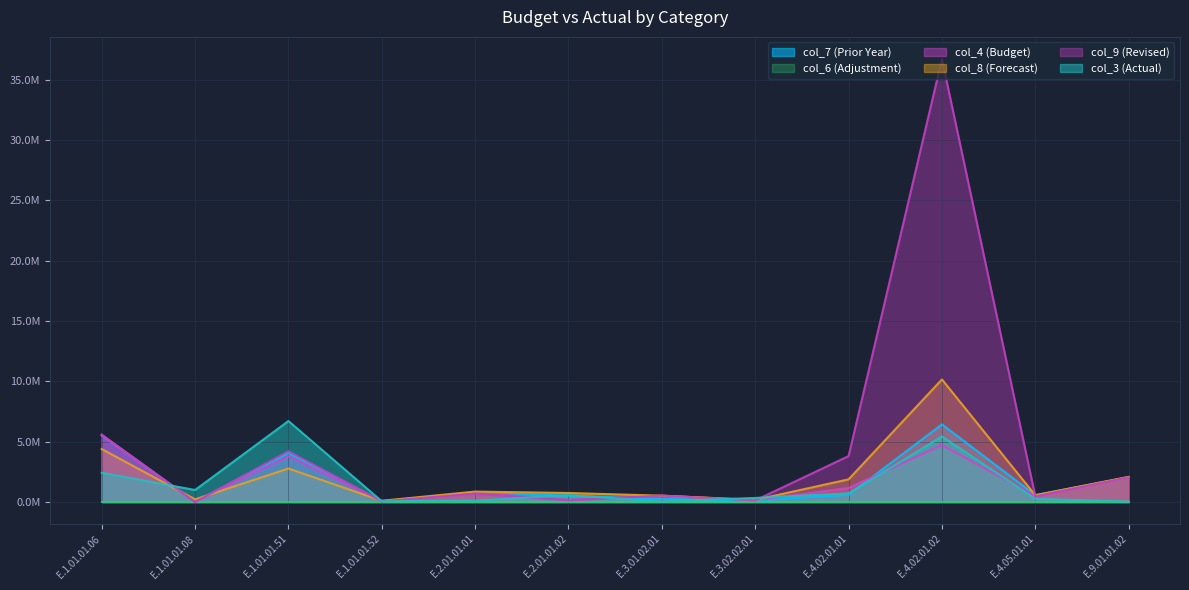

The value of col_7 at E.2.01.01.01 is 736844.3. True or false?

True